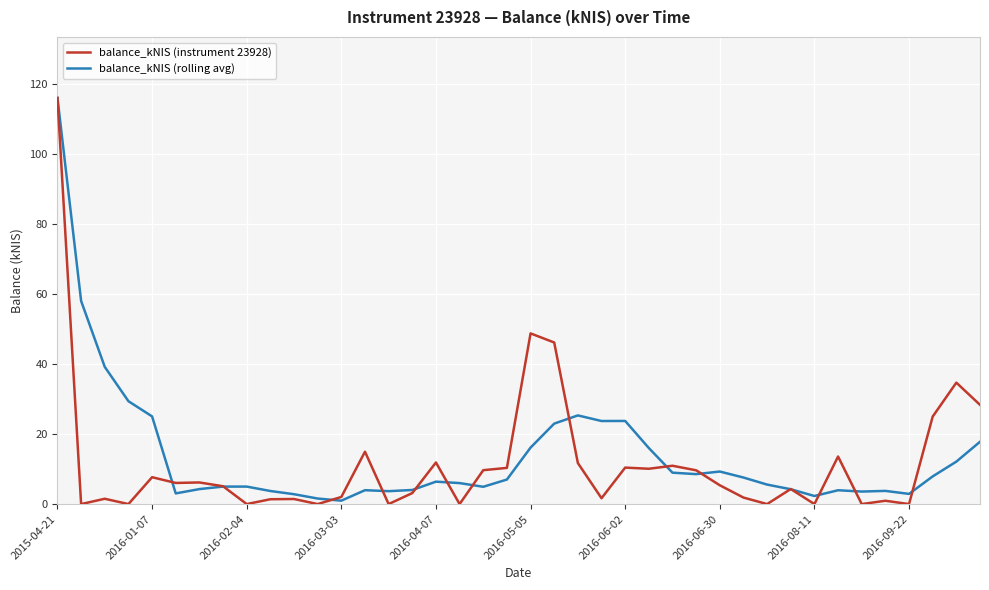

Which series has the largest range (max minus min)?

balance_kNIS (instrument 23928)